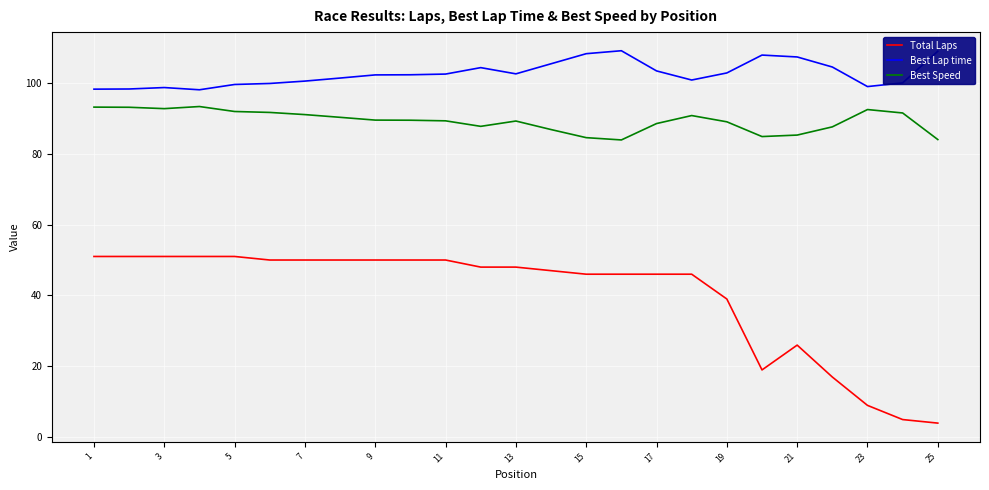

Rank the series by their average value, from highest to lowest.

Best Lap time, Best Speed, Total Laps